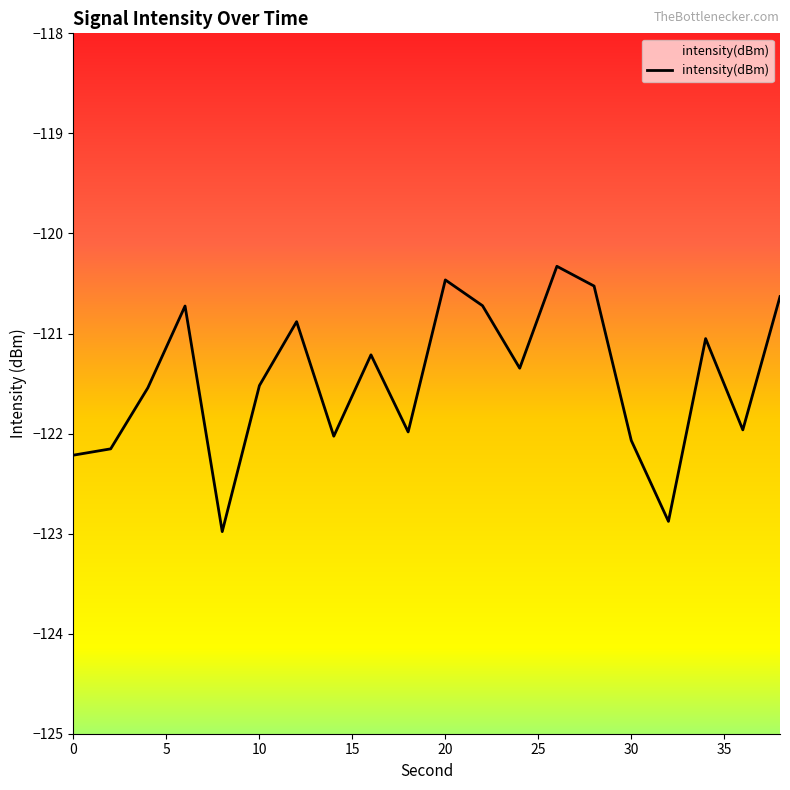

What is the maximum value shown in the chart?

-120.3